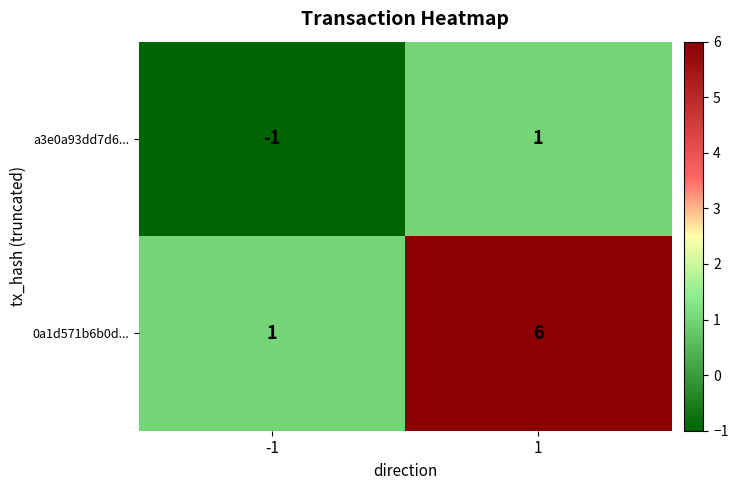

What is the spread (max minus min) of values at 1?

5